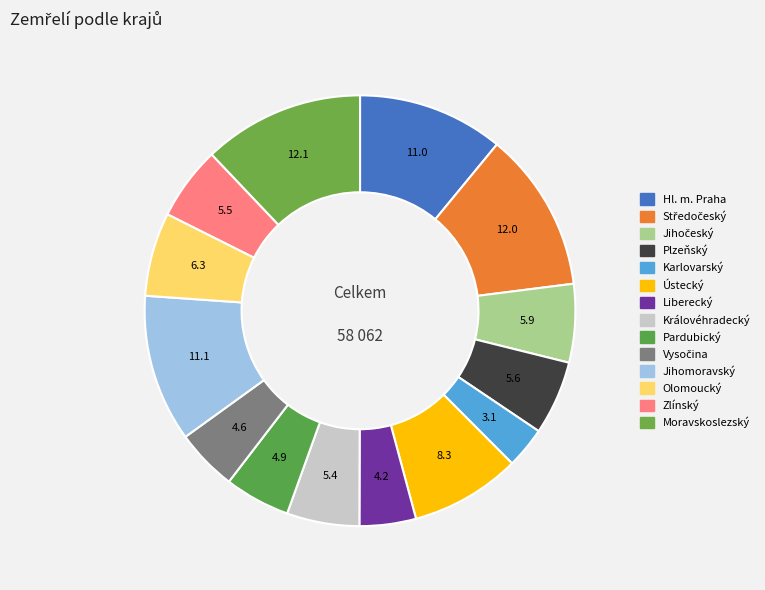

To the nearest percent, what portion does Karlovarský represent?

3%